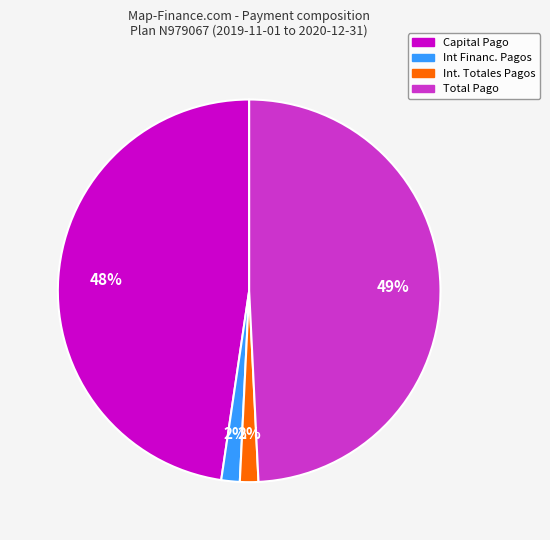

Is there a majority slice in this chart?

No